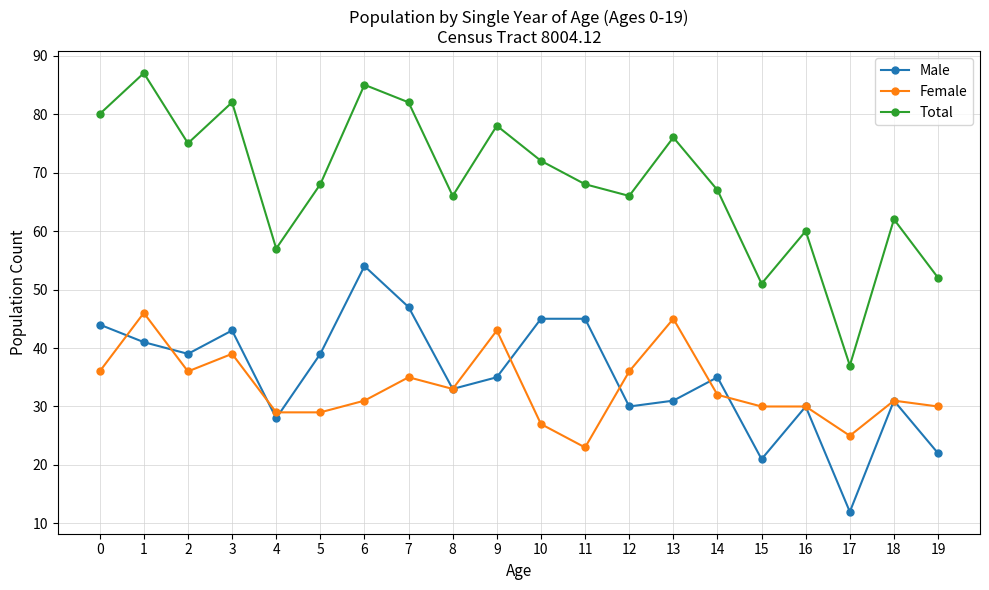

Which series has the widest spread of values?

Total